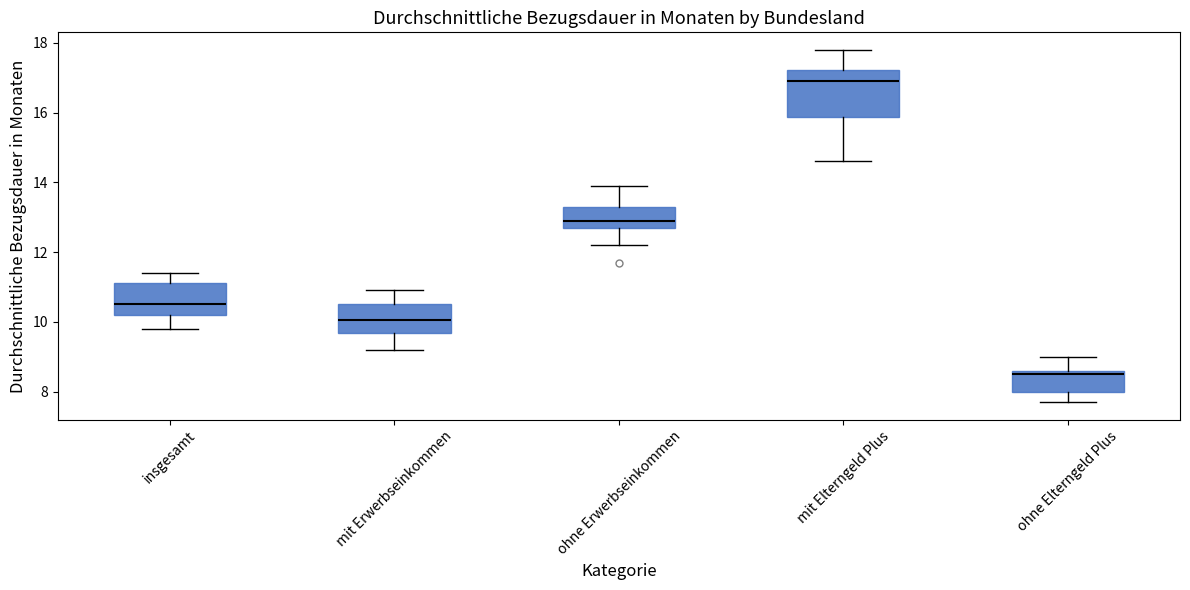

Reading left to right, read every box against the y-axis: the position of its median line, the range the box covers, and the ends of its whiskers. The values are not printed on the chart, so give them approximately, as read against the axis.

insgesamt: median 10.6, box 10.2 to 11.2, whiskers 9.8 to 11.4
mit Erwerbseinkommen: median 10.0, box 9.6 to 10.6, whiskers 9.2 to 11.0
ohne Erwerbseinkommen: median 13.0, box 12.8 to 13.4, whiskers 12.2 to 14.0
mit Elterngeld Plus: median 17.0, box 15.8 to 17.2, whiskers 14.6 to 17.8
ohne Elterngeld Plus: median 8.6 (just below the box's upper edge), box 8.0 to 8.6, whiskers 7.8 to 9.0